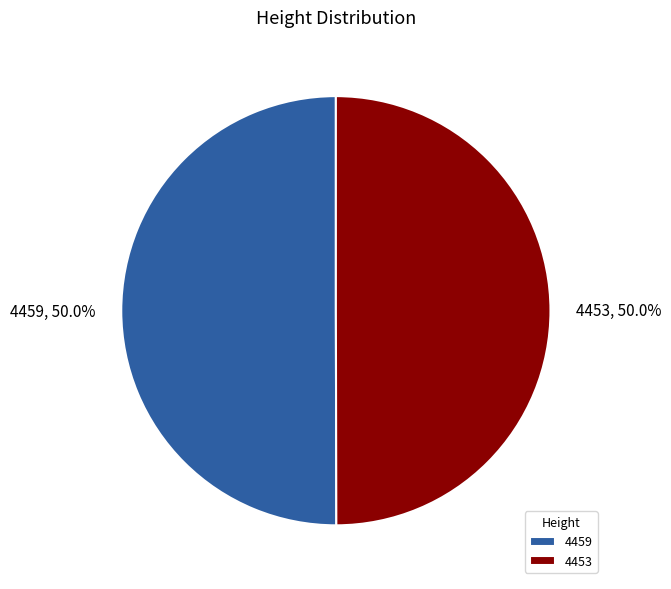

What is the total percentage of 4453 and 4459?

100.0%